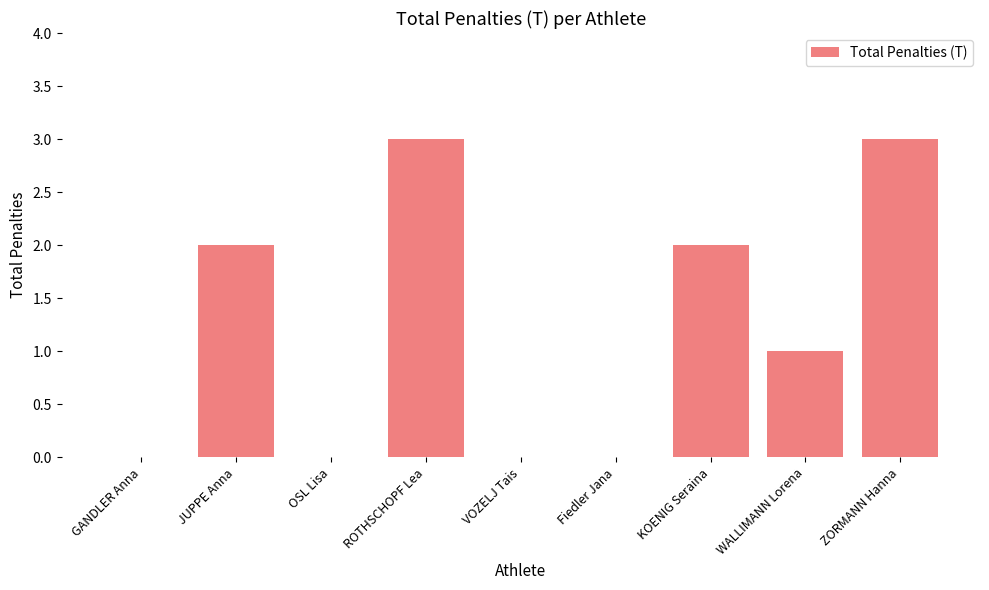

What is the maximum value shown in the chart?

3